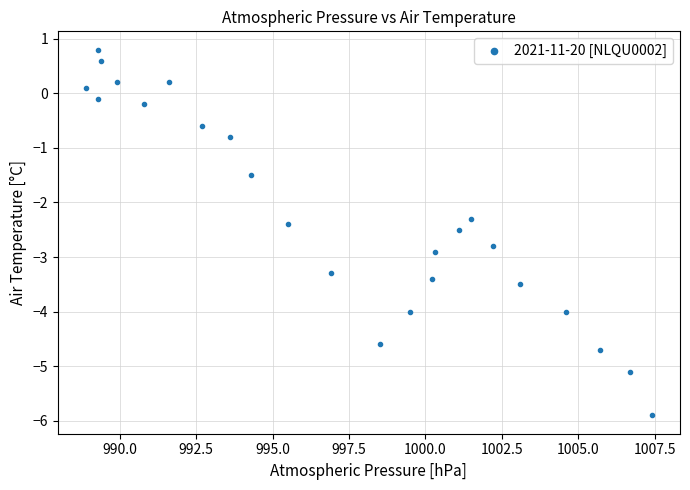

What Y value in the scatter plot is closest to -2?

-2.3